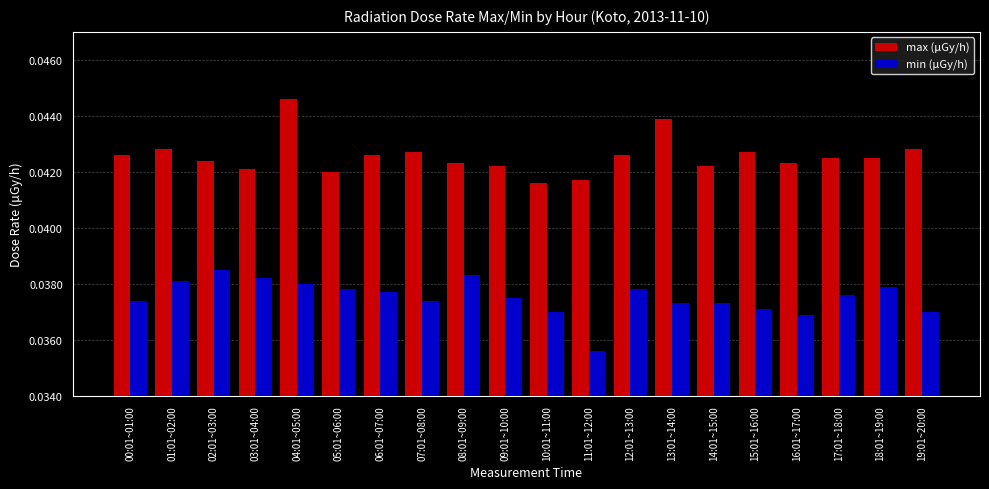

Rank the series by their maximum value, from highest to lowest.

max (μGy/h), min (μGy/h)